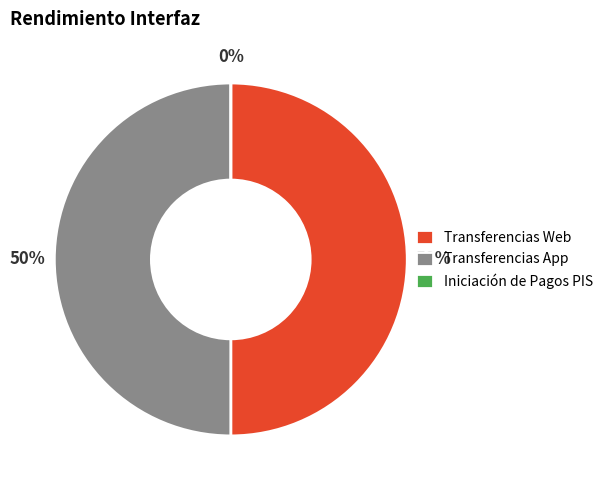

Is Transferencias App the majority of the pie?

No